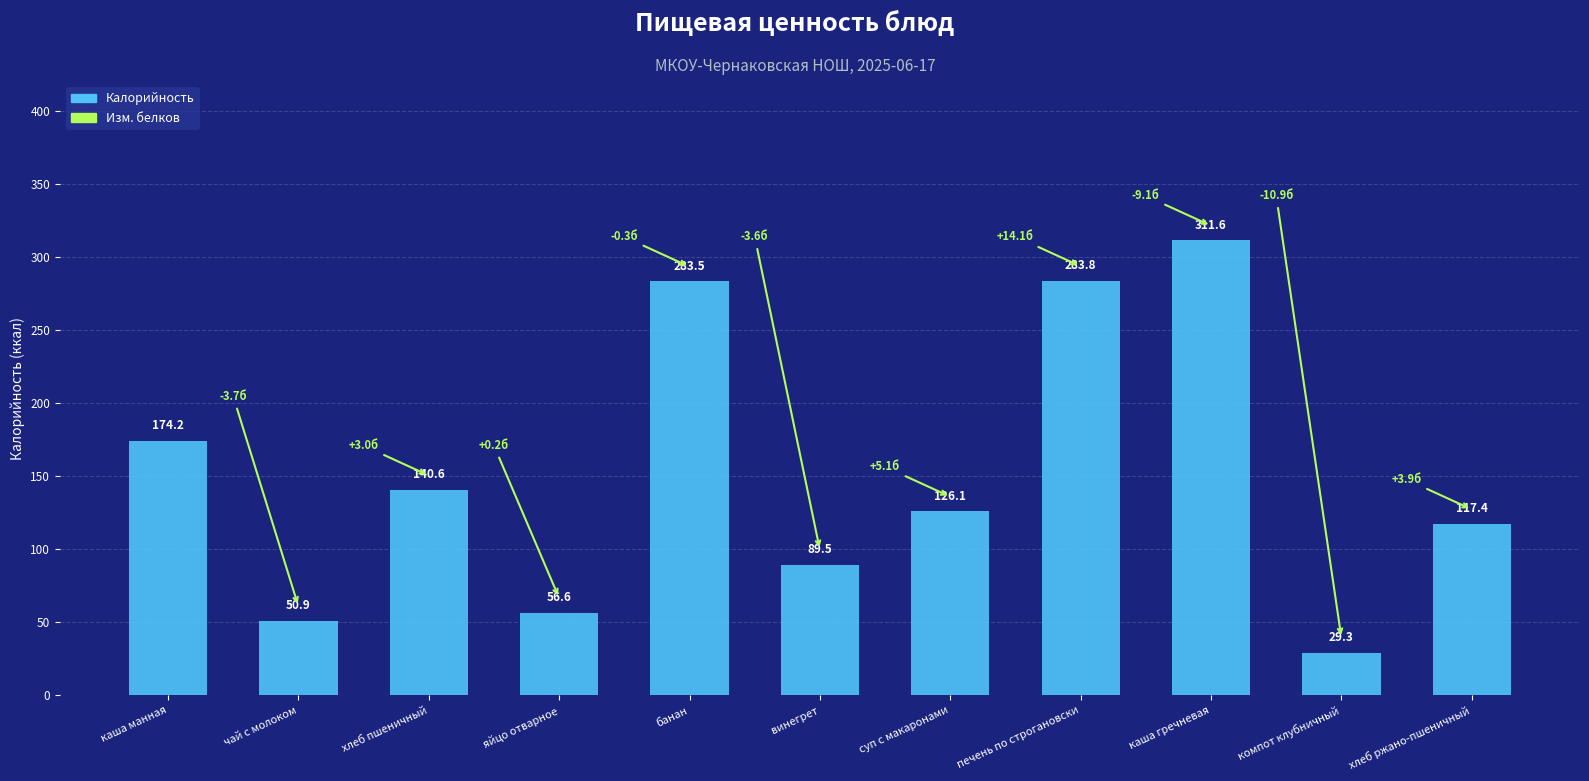

Which category has the lowest value across all series?

компот клубничный